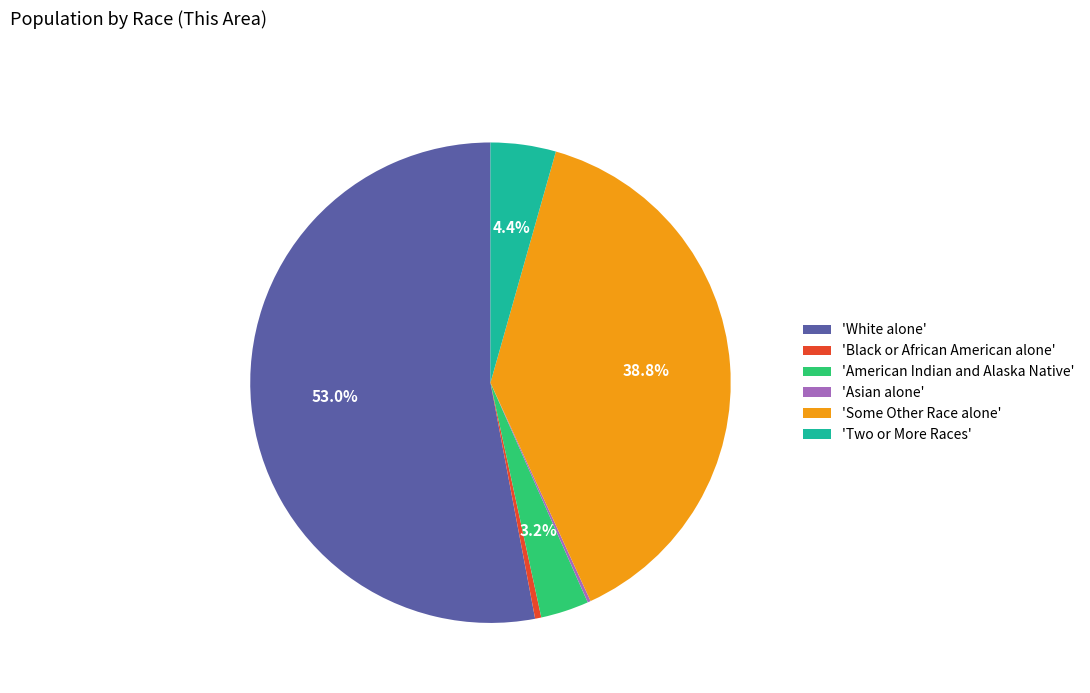

Between 'White alone' and 'American Indian and Alaska Native', which is larger?

'White alone'